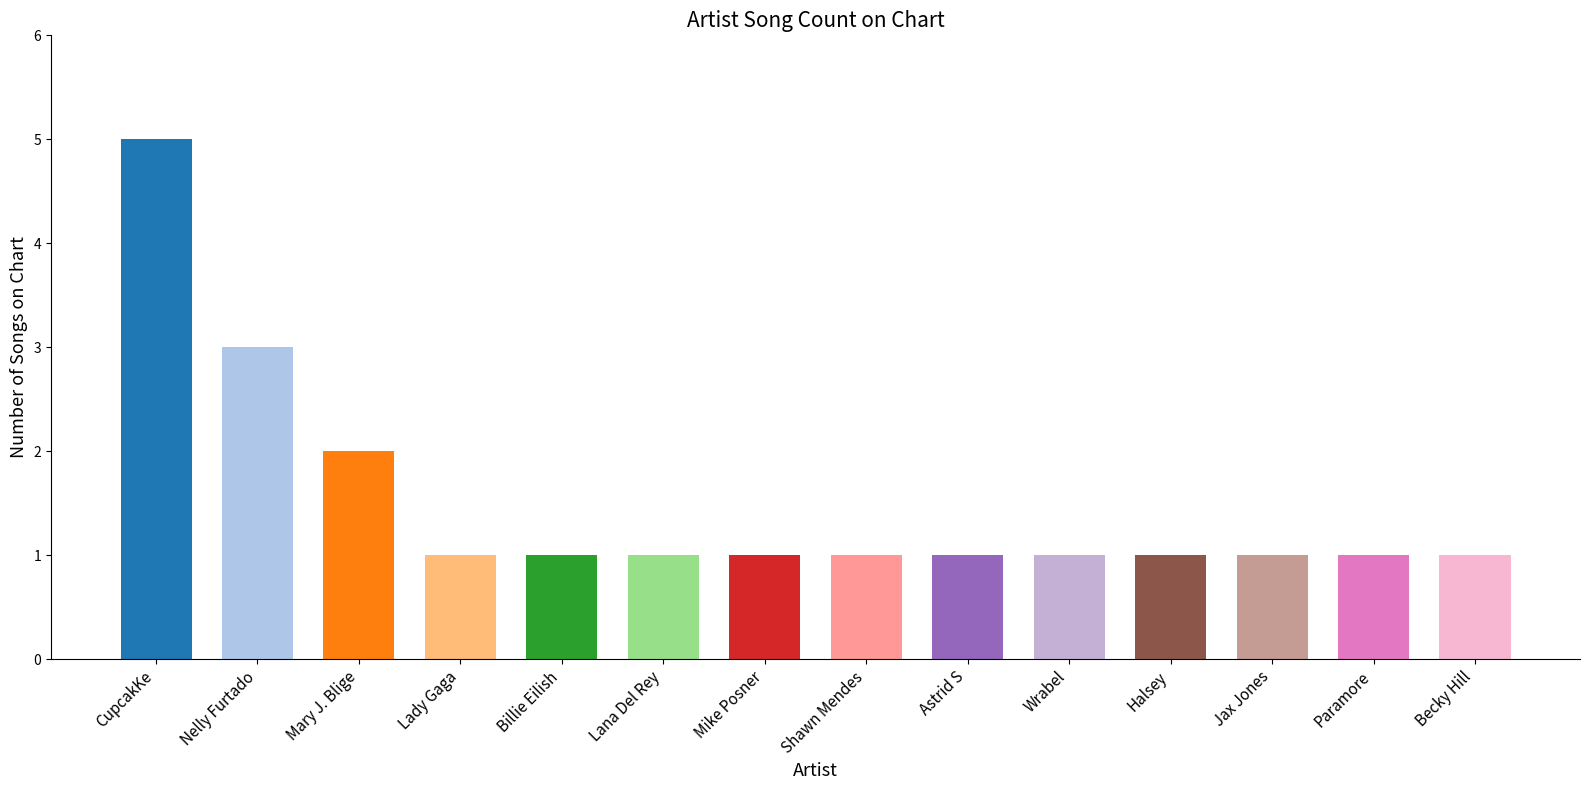

Reading right to left, what are all the values shown in this chart?

1	1	1	1	1	1	1	1	1	1	1	2	3	5